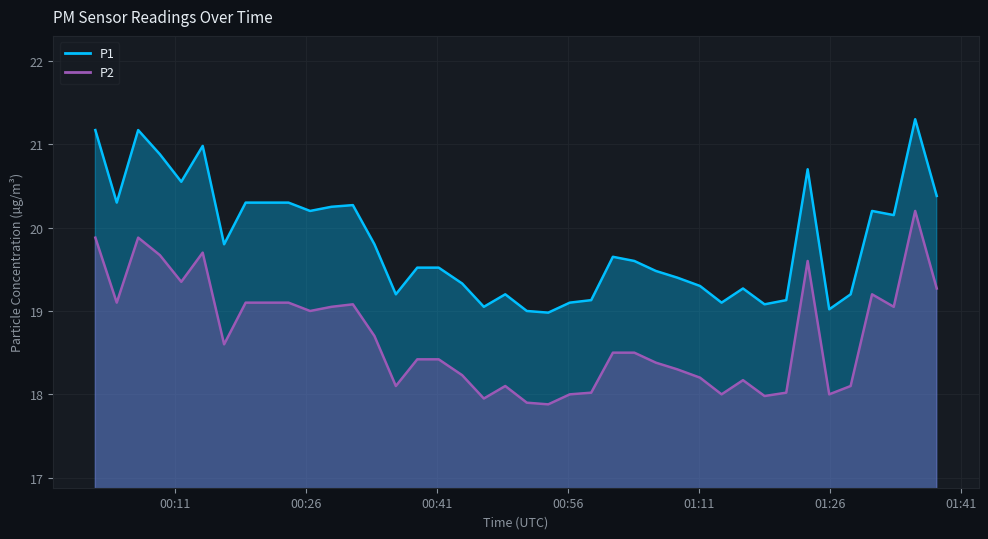

Rank the series by their maximum value, from lowest to highest.

P2, P1